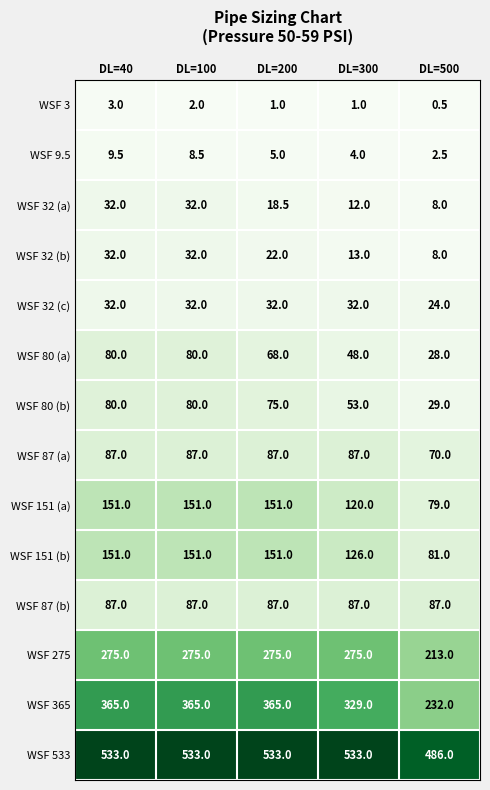

Which series has the largest range (max minus min)?

WSF 365